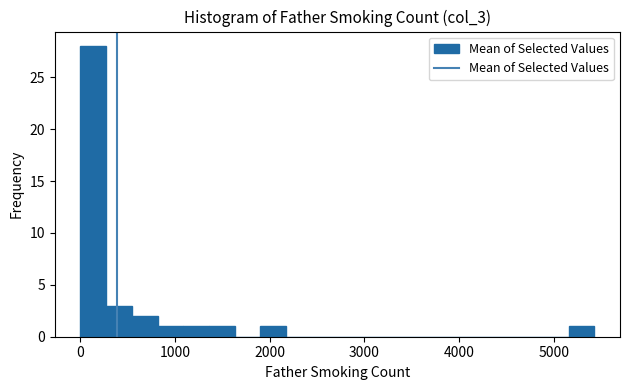

Read against the x-axis, roughly where is the centre of the tallest bar?

100